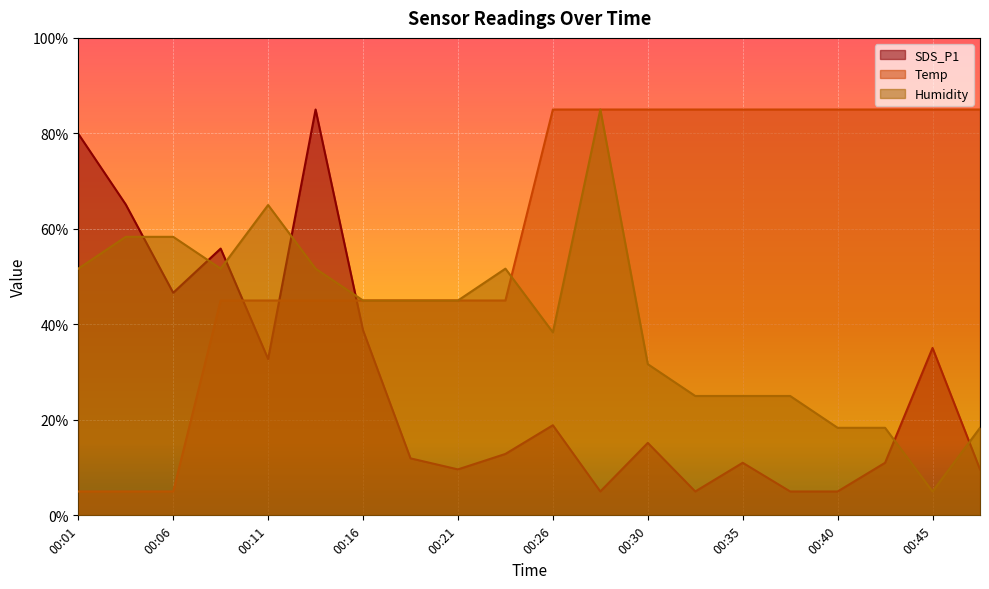

Reading left to right, list all the values displayed in this chart.

SDS_P1: 00:01=79.9	00:04=65.1	00:06=46.6	00:09=55.9	00:11=32.7	00:13=85.0	00:16=38.8	00:18=11.9	00:21=9.6	00:23=12.9	00:26=18.9	00:28=5.0	00:30=15.2	00:33=5.0	00:35=11.0	00:38=5.0	00:40=5.0	00:43=11.0	00:45=35.1	00:47=9.6
Temp: 00:01=5.0	00:04=5.0	00:06=5.0	00:09=45.0	00:11=45.0	00:13=45.0	00:16=45.0	00:18=45.0	00:21=45.0	00:23=45.0	00:26=85.0	00:28=85.0	00:30=85.0	00:33=85.0	00:35=85.0	00:38=85.0	00:40=85.0	00:43=85.0	00:45=85.0	00:47=85.0
Humidity: 00:01=51.7	00:04=58.3	00:06=58.3	00:09=51.7	00:11=65.0	00:13=51.7	00:16=45.0	00:18=45.0	00:21=45.0	00:23=51.7	00:26=38.3	00:28=85.0	00:30=31.7	00:33=25.0	00:35=25.0	00:38=25.0	00:40=18.3	00:43=18.3	00:45=5.0	00:47=18.3